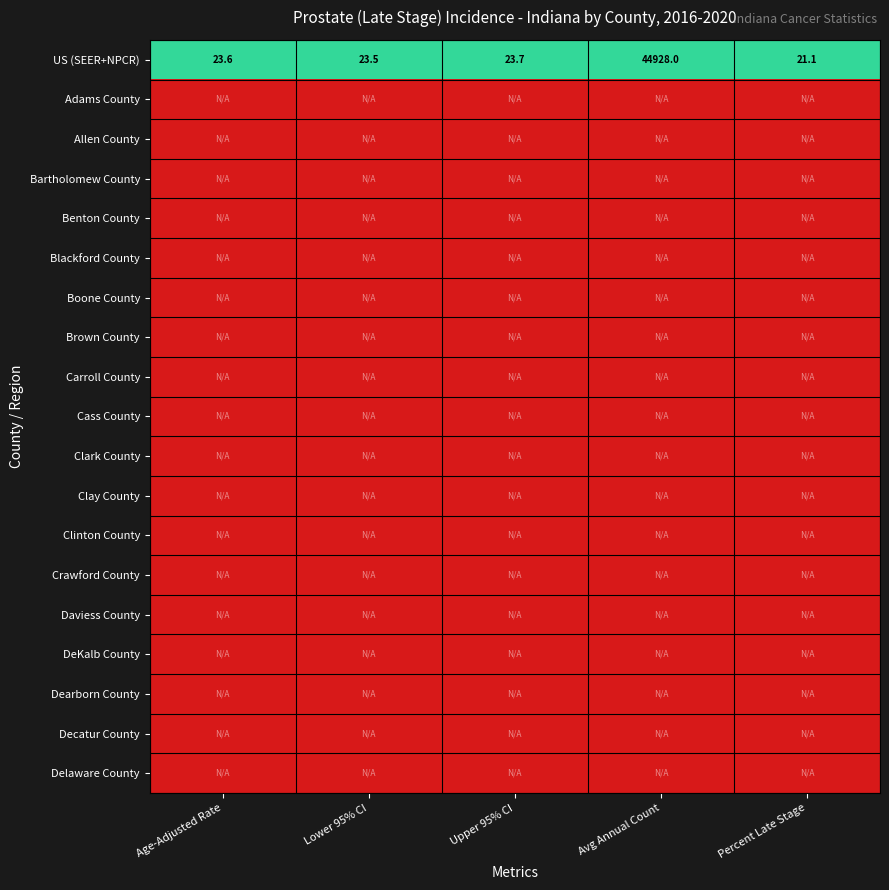

At how many categories does at least one series exceed 0?

5